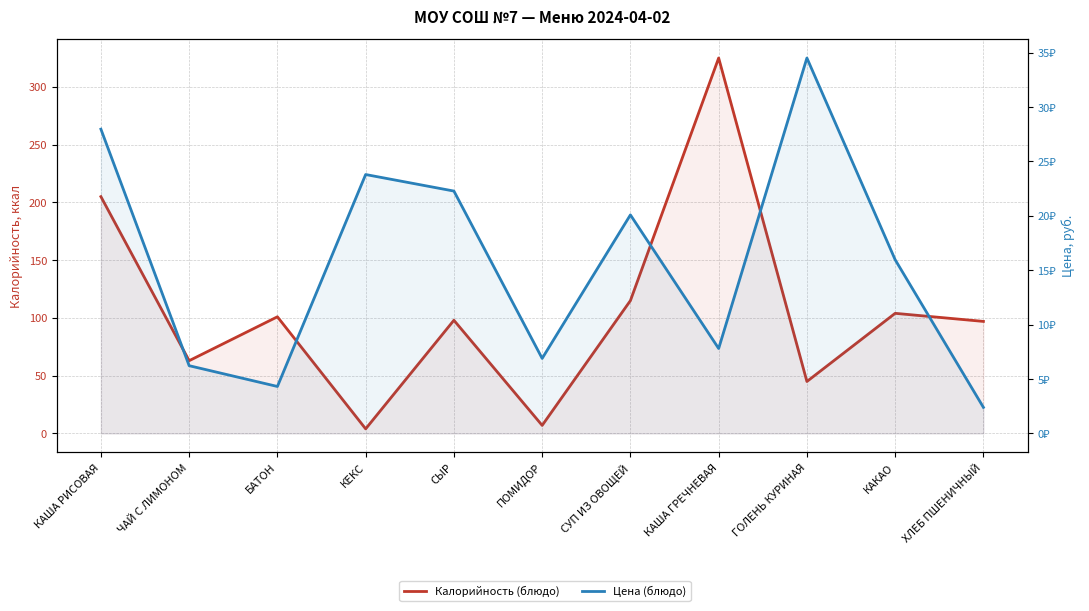

Where is the first local maximum for Цена (блюдо)?

КЕКС